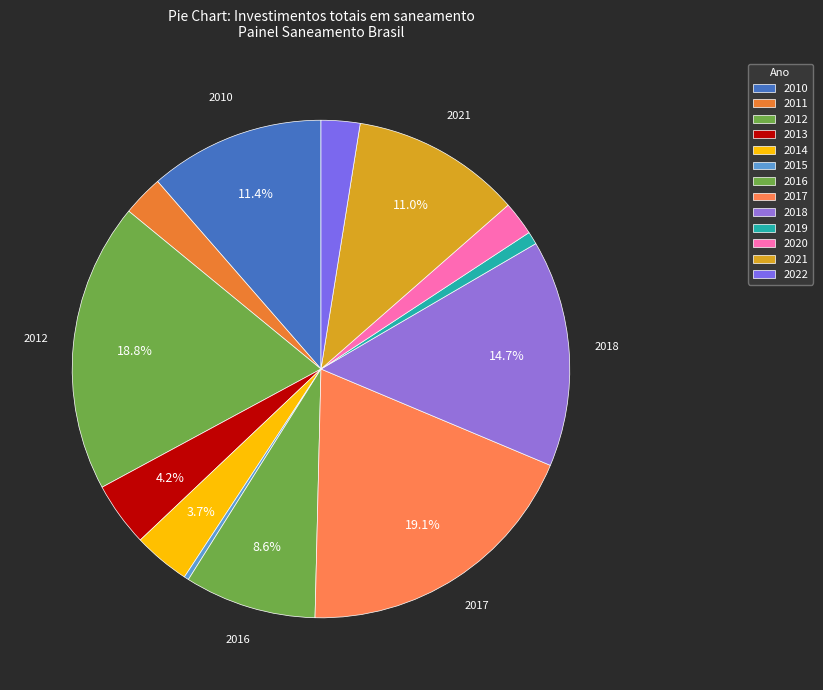

Which slice is the smallest?

2015